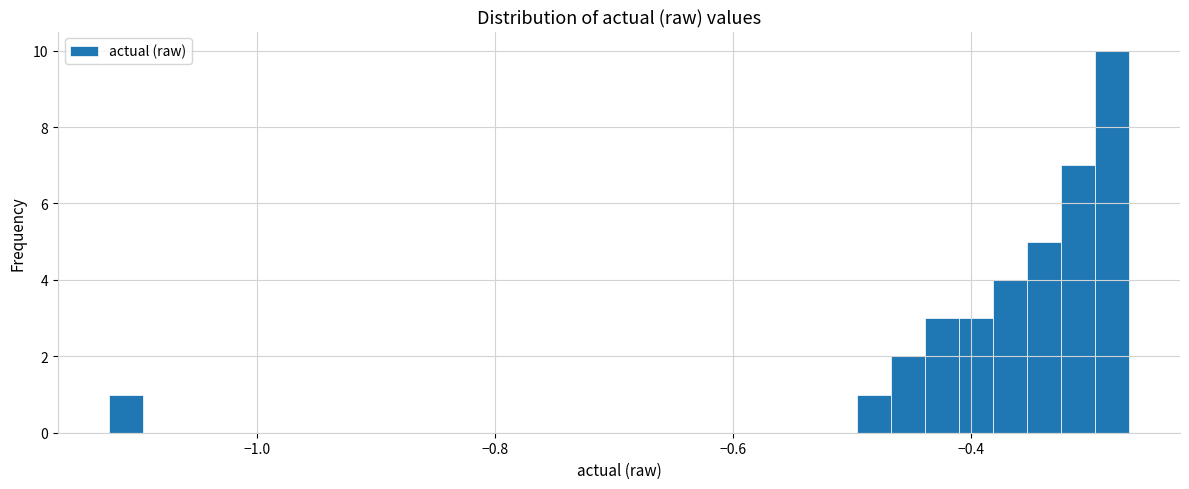

Around what value on the x-axis is the tallest bar? Give the approximate position of its centre, as read against the axis.

-0.28